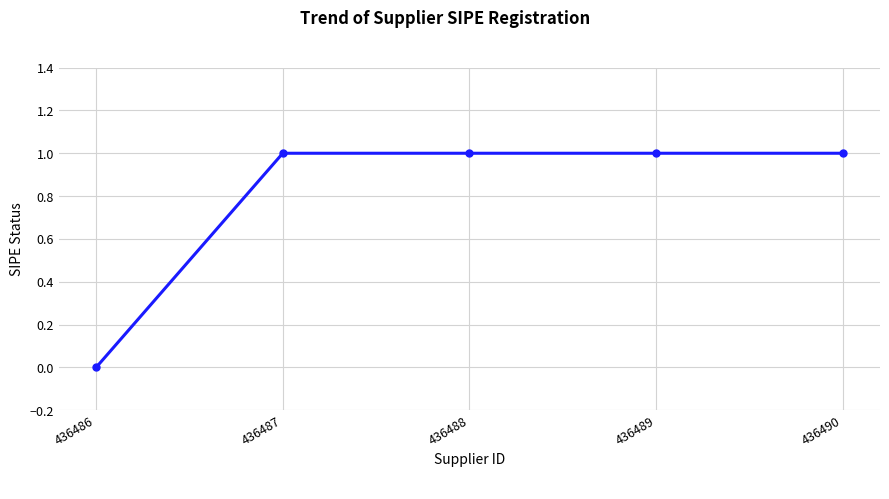

What is the average value?

1